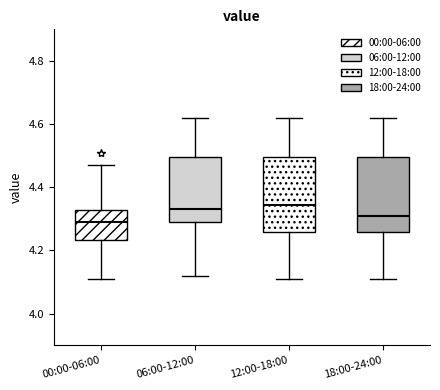

Reading left to right, transcribe this box plot: for each box, give where its median line is, the range the box spans, and where its two whiskers end, as read against the y-axis. The values are not printed on the chart, so give them approximately, as read against the axis.

00:00-06:00: median 4.30, box 4.24 to 4.32, whiskers 4.12 to 4.48
06:00-12:00: median 4.34, box 4.30 to 4.50, whiskers 4.12 to 4.62
12:00-18:00: median 4.34, box 4.26 to 4.50, whiskers 4.12 to 4.62
18:00-24:00: median 4.32, box 4.26 to 4.50, whiskers 4.12 to 4.62